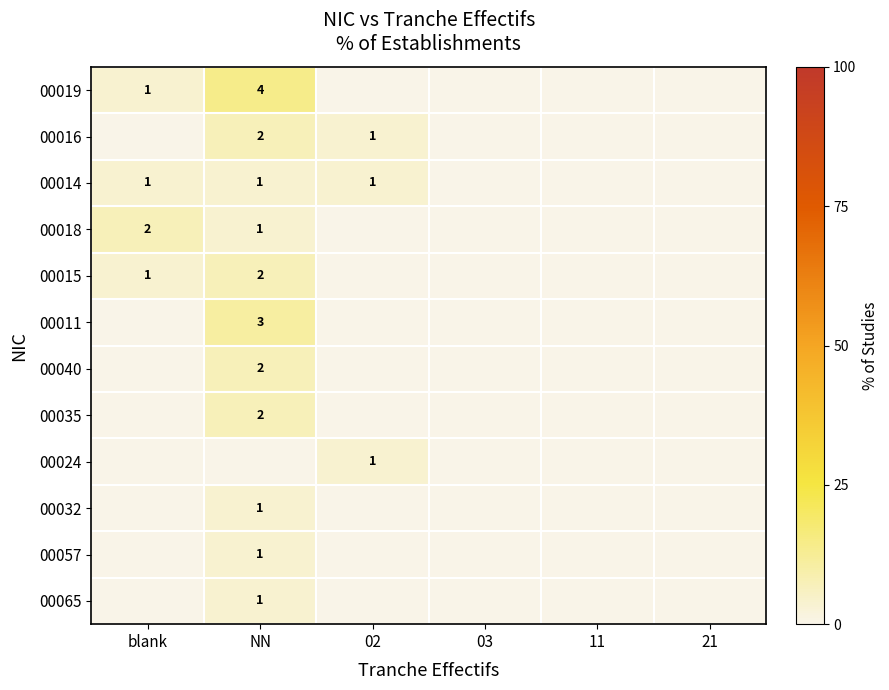

The 00015 series shows 1 at NN. True or false?

False